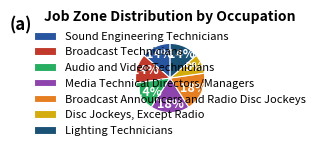

Approximately how many times larger is the value at Broadcast Announcers and Radio Disc Jockeys compared to Audio and Video Technicians?

1.3